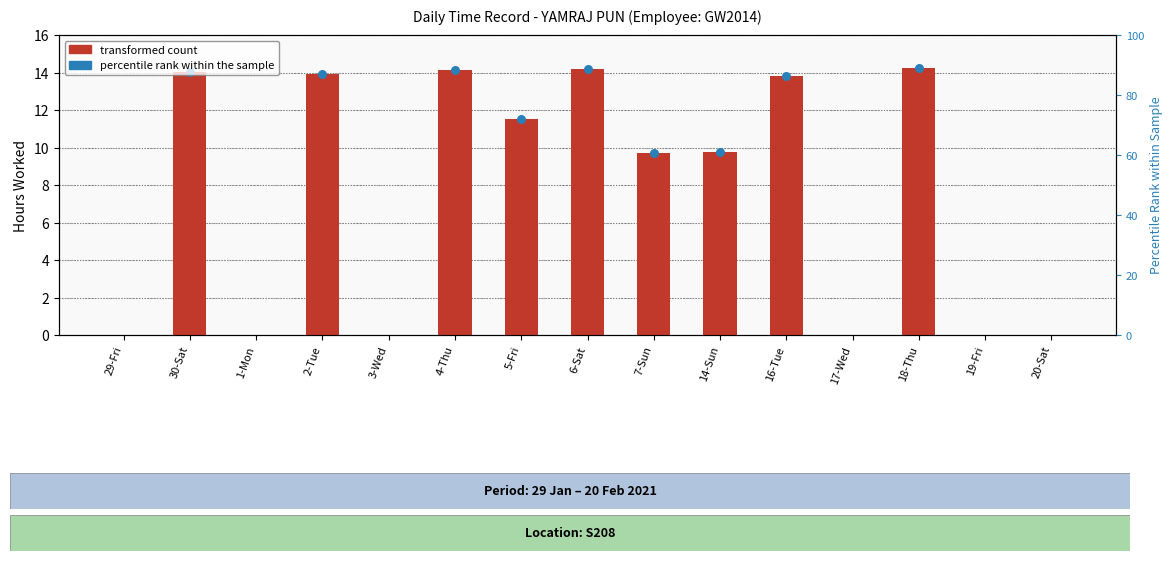

What is the change in value from 3-Wed to 5-Fri?

+11.5